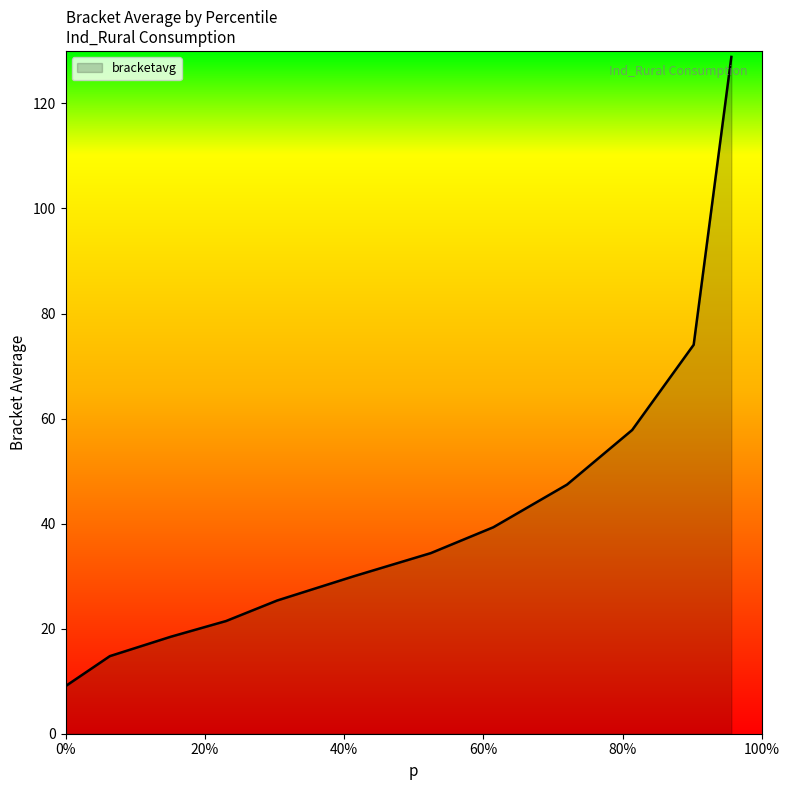

What is the difference between the maximum and minimum values?

119.8